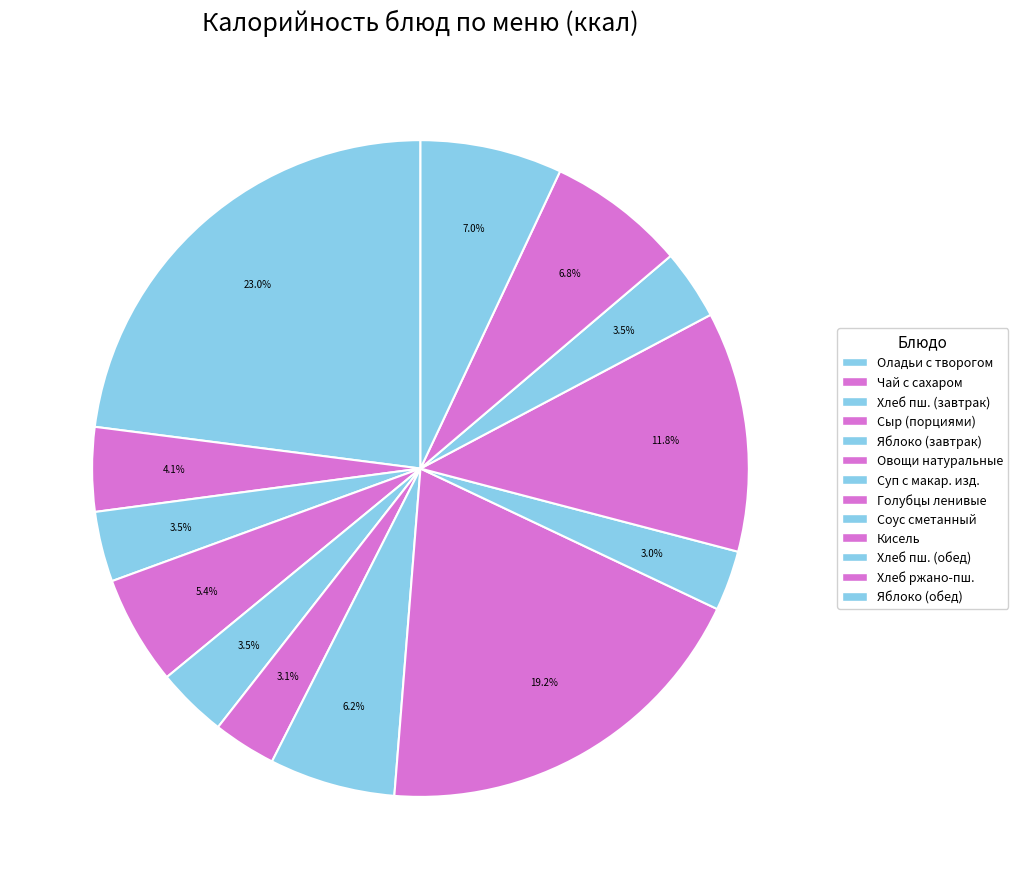

How many segments does this pie chart have?

13